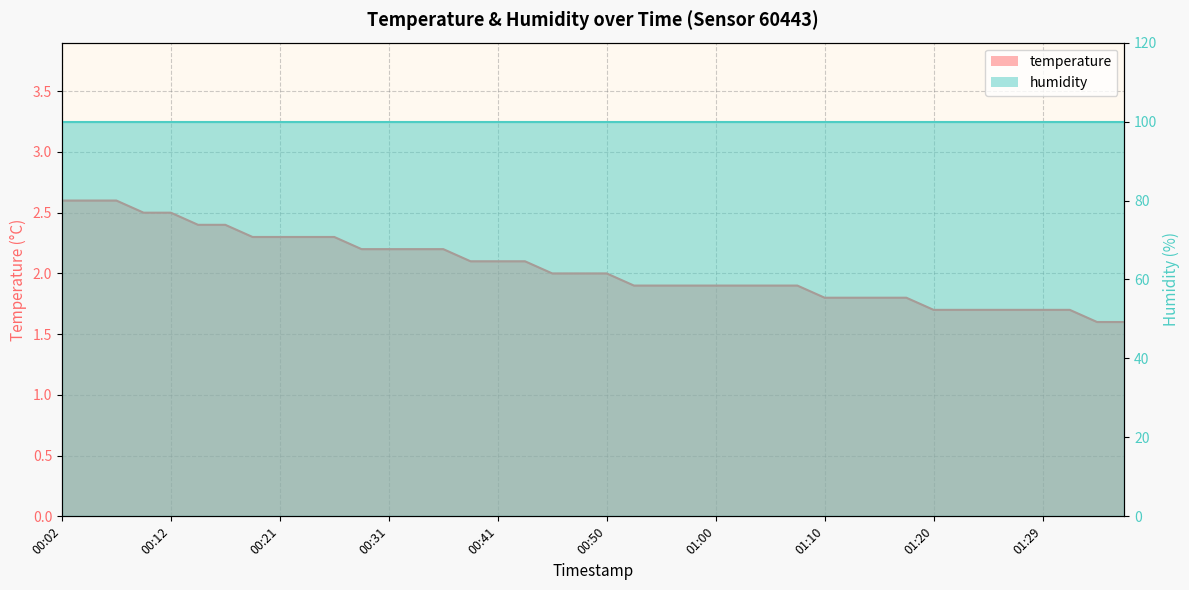

What is the sum of all values?

81.8